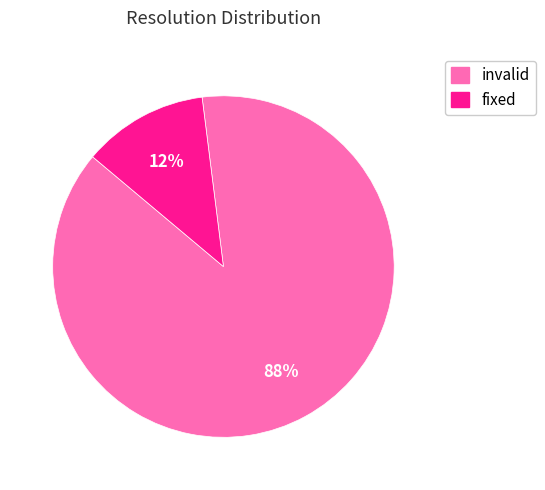

To the nearest percent, what is the difference between the invalid and fixed slice percentages?

76%